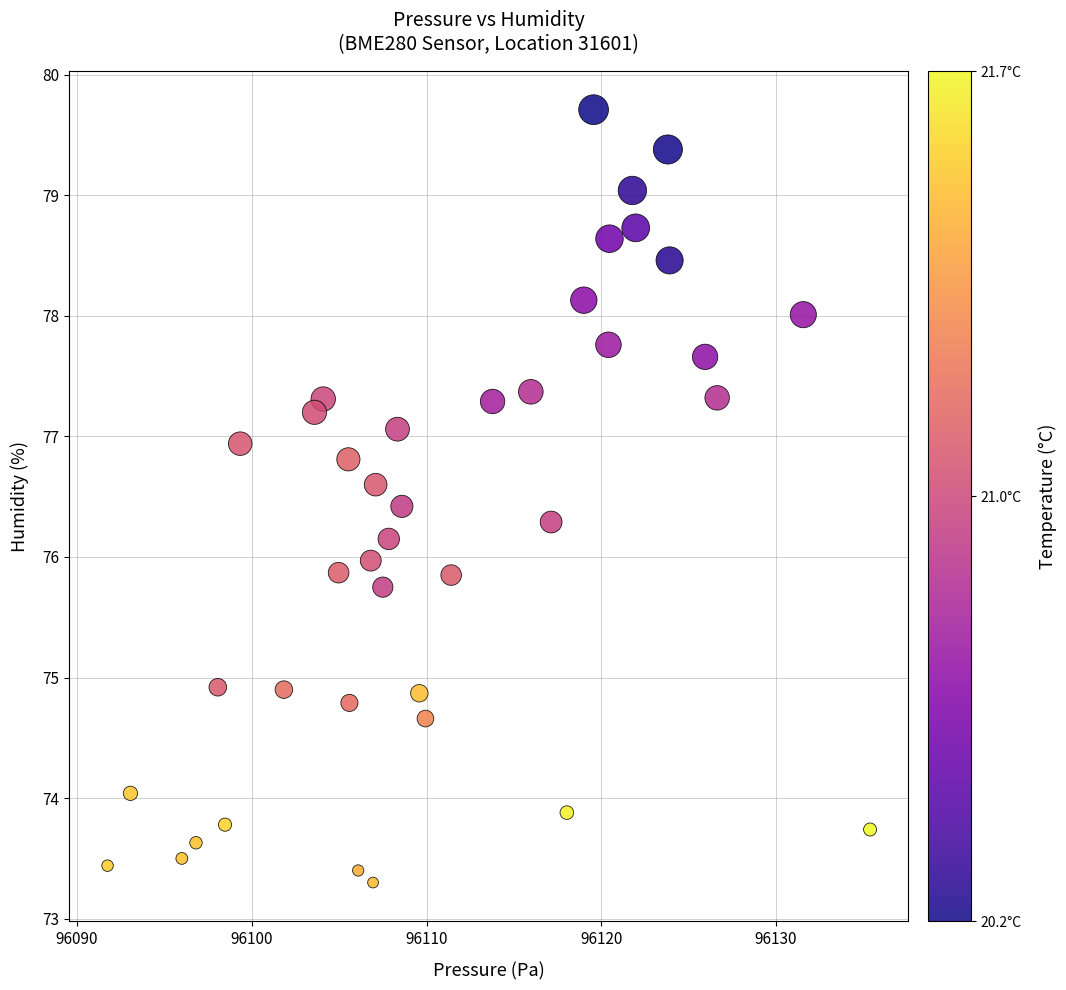

What is the range of Y values (max minus min)?

6.4